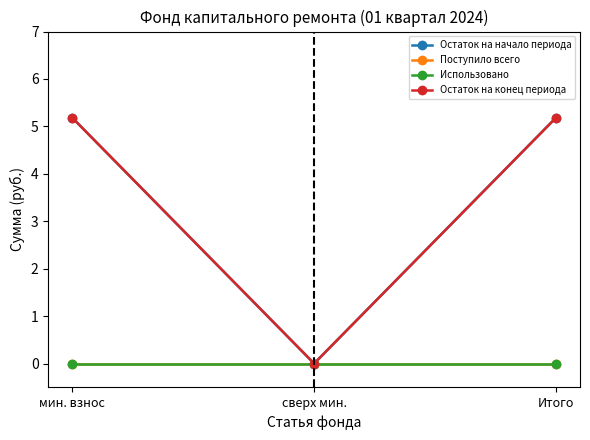

Is the value of Поступило всего at сверх мин. greater than the value of Использовано at мин. взнос?

No